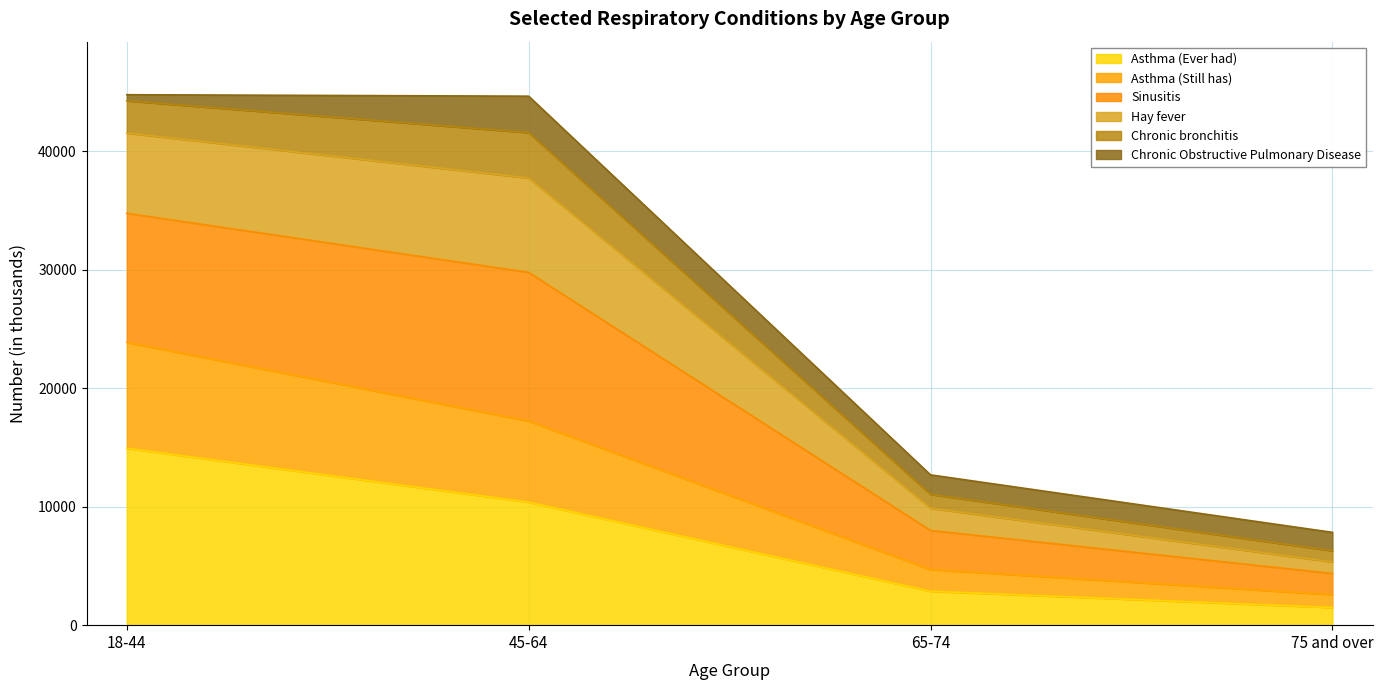

At how many categories does at least one series exceed 26562?

2